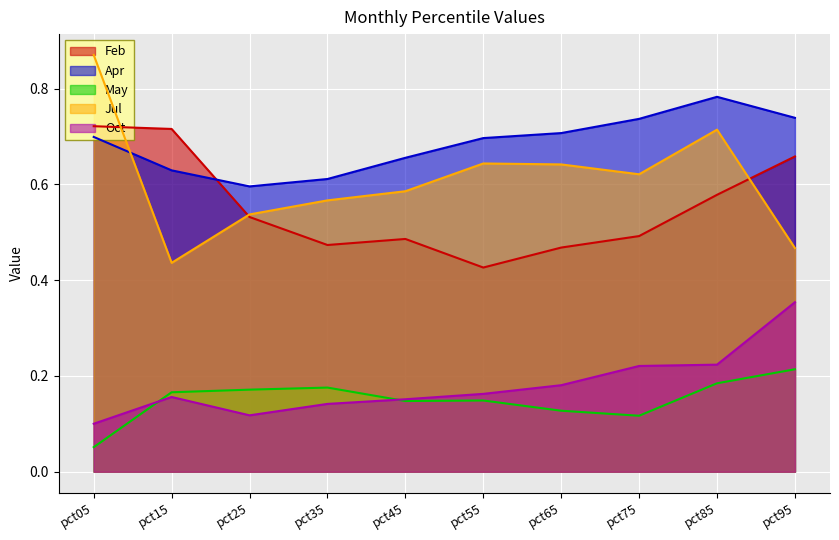

The May series shows 0.1 at pct55. True or false?

True